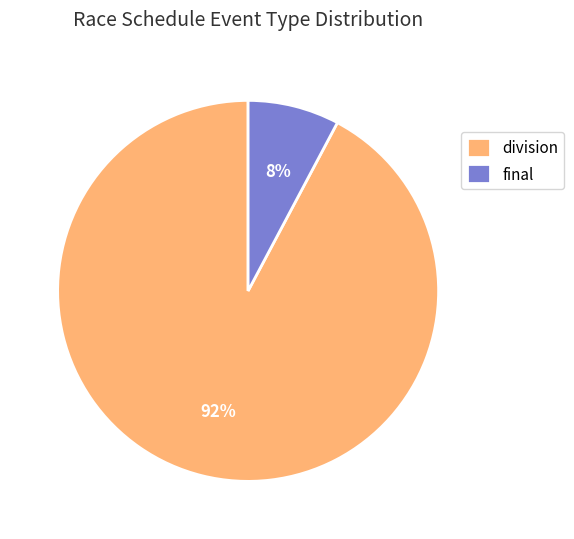

Do division and final together represent more than half of the pie?

Yes